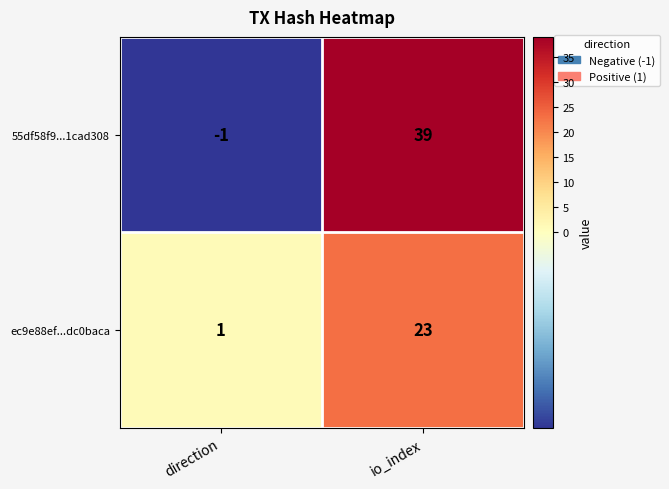

What is the sum of the 55df58f9...1cad308 values at direction and io_index?

38